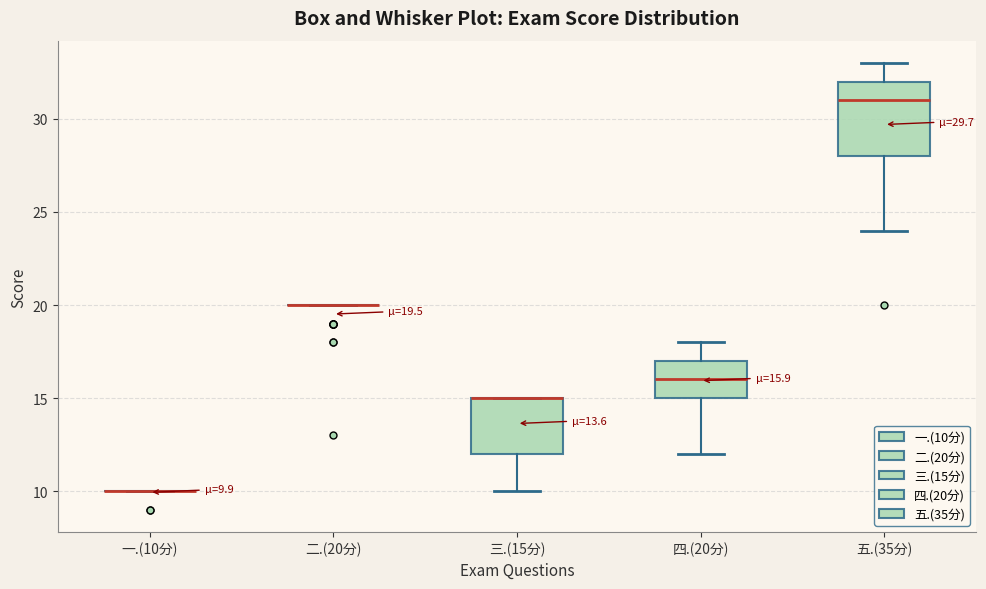

Which box is the tallest, from its lower edge to its upper edge?

五.(35分)